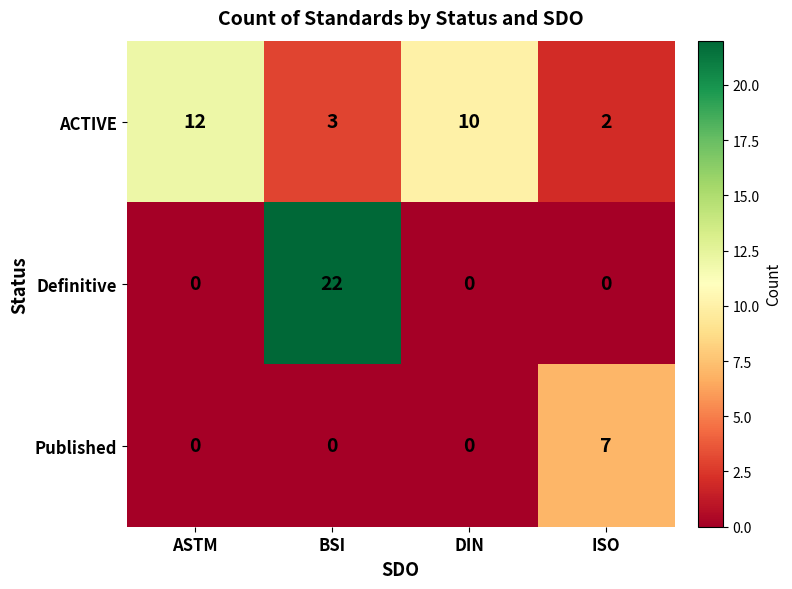

Reading left to right, transcribe all the data shown in this chart.

ACTIVE: ASTM=12	BSI=3	DIN=10	ISO=2
Definitive: ASTM=0	BSI=22	DIN=0	ISO=0
Published: ASTM=0	BSI=0	DIN=0	ISO=7